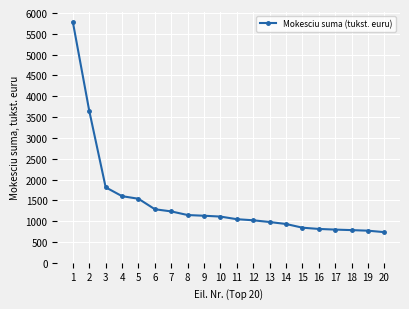

What is the value of the 11th point from the left?

1047